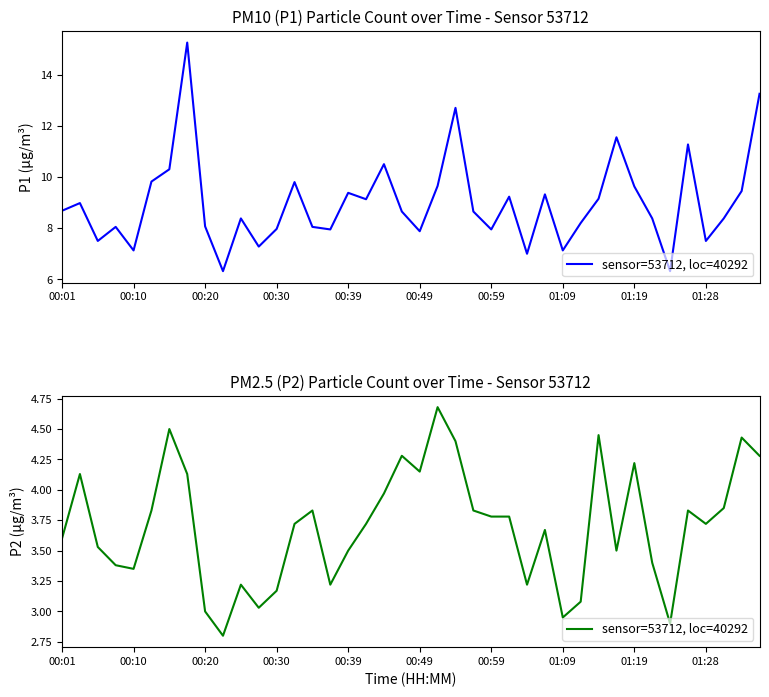

What is the difference between the second highest and minimum values?

1.7